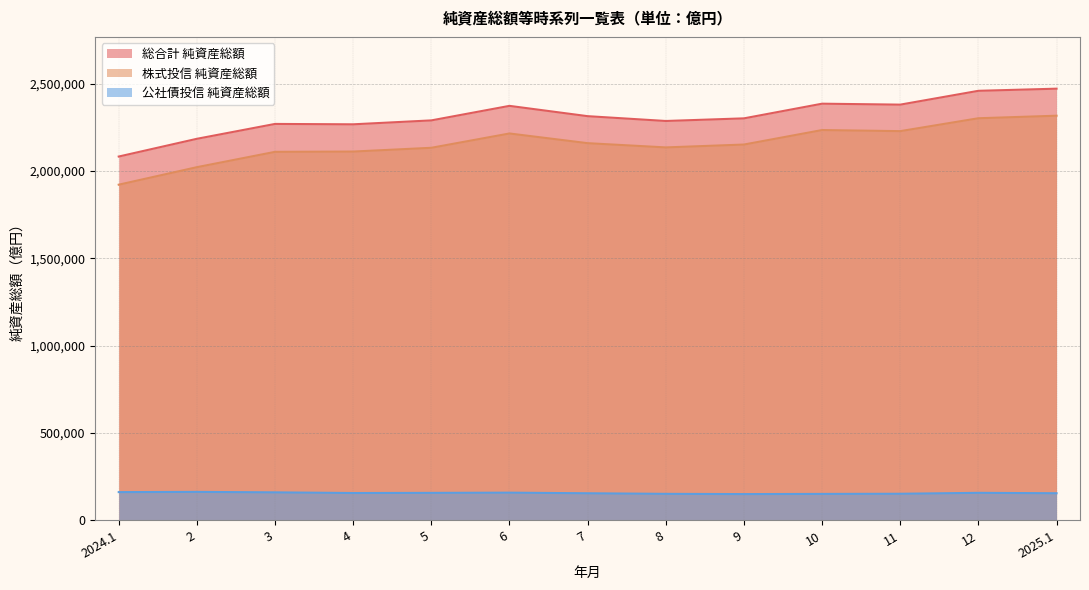

Reading left to right, what are all the values shown in this chart?

総合計 純資産総額: 2024.1=2083613	2=2185227	3=2270411	4=2268192	5=2290662	6=2373889	7=2314882	8=2287281	9=2302336	10=2386369	11=2380947	12=2460115	2025.1=2472328
株式投信 純資産総額: 2024.1=1922314	2=2022627	3=2110476	4=2112090	5=2133709	6=2215693	7=2160175	8=2135871	9=2152315	10=2235349	11=2229049	12=2302936	2025.1=2317484
公社債投信 純資産総額: 2024.1=161300	2=162600	3=159935	4=156102	5=156954	6=158196	7=154707	8=151410	9=150021	10=151020	11=151898	12=157179	2025.1=154844